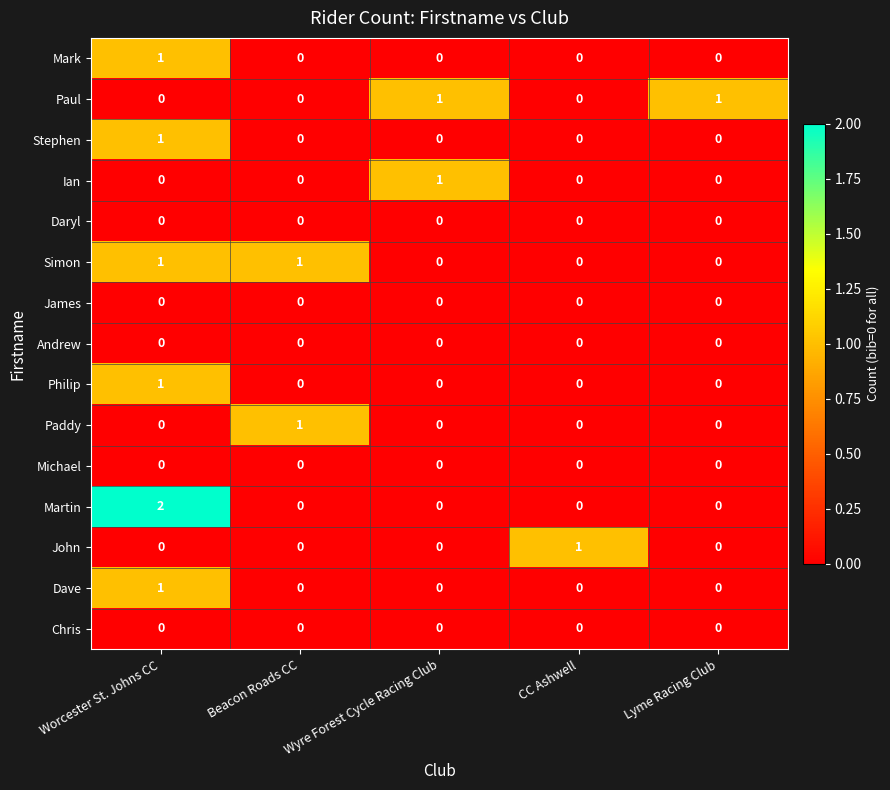

Which series has the largest range (max minus min)?

Martin